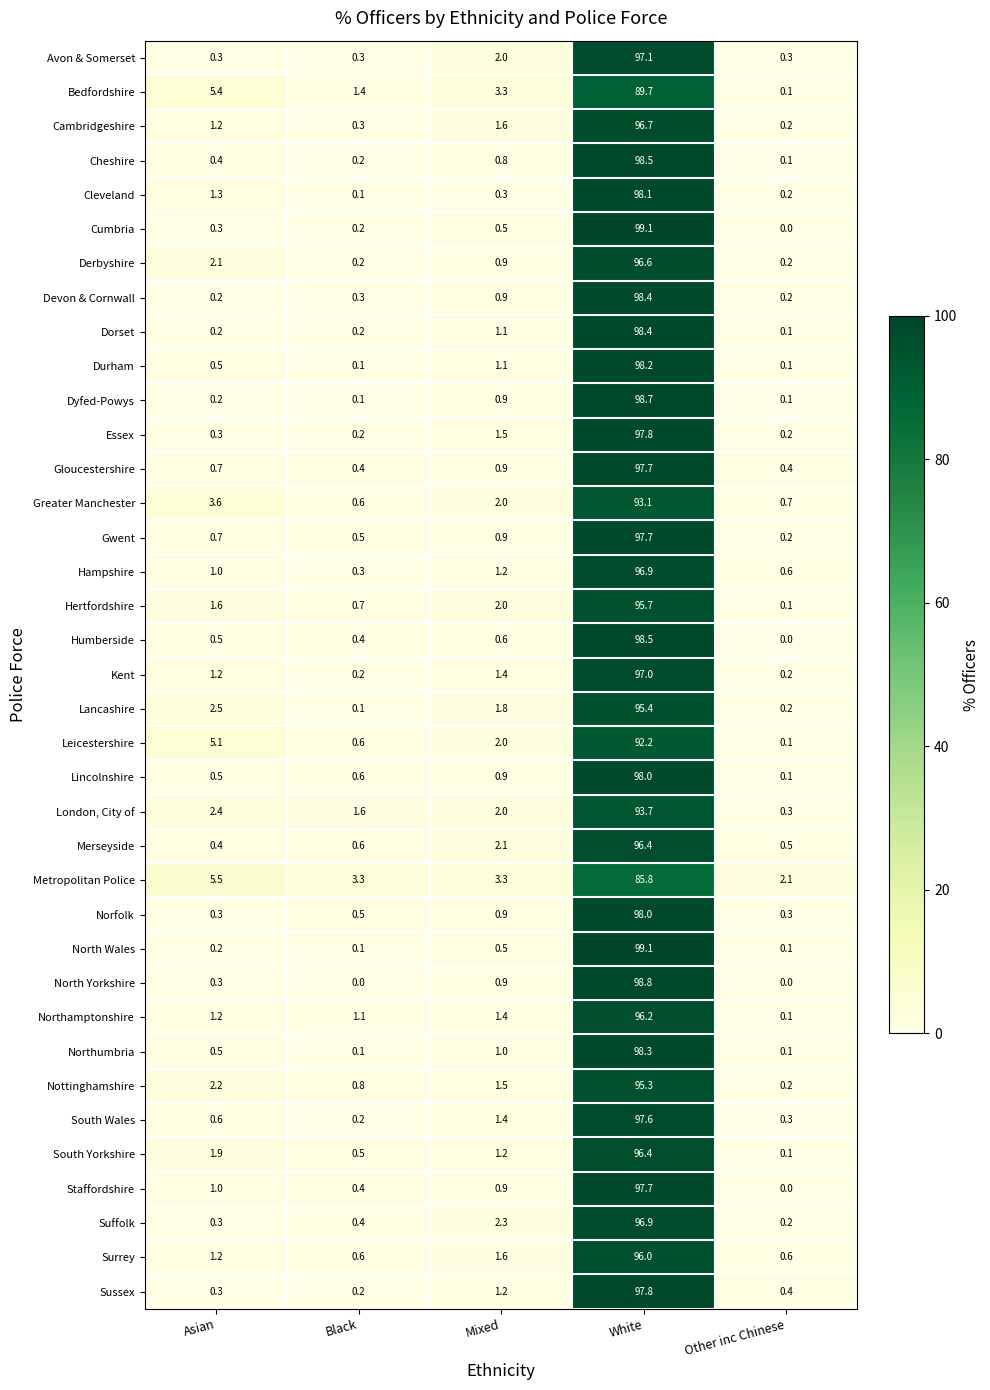

At which category is the sum across all series the highest?

White